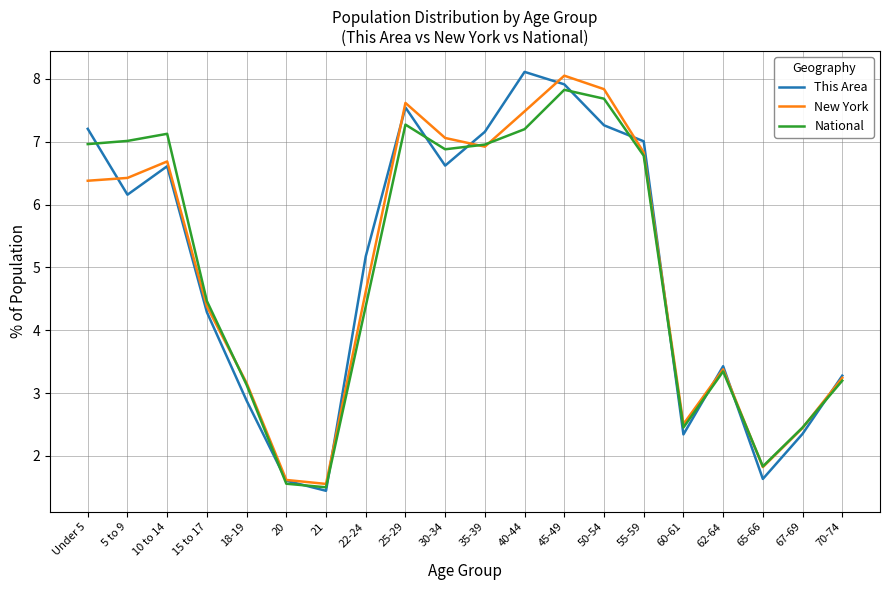

What position from the right is 10 to 14?

18